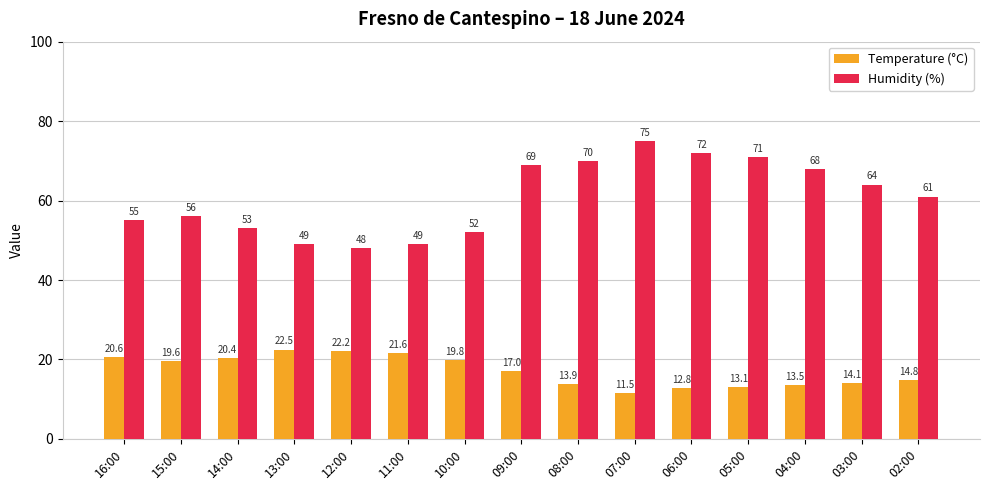

Which series changed the most between 12:00 and 02:00?

Humidity (%)